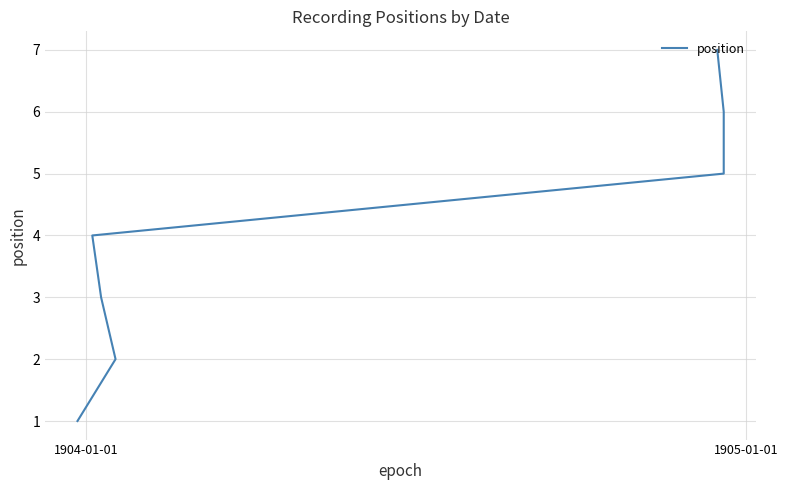

What is the minimum value shown in the chart?

1